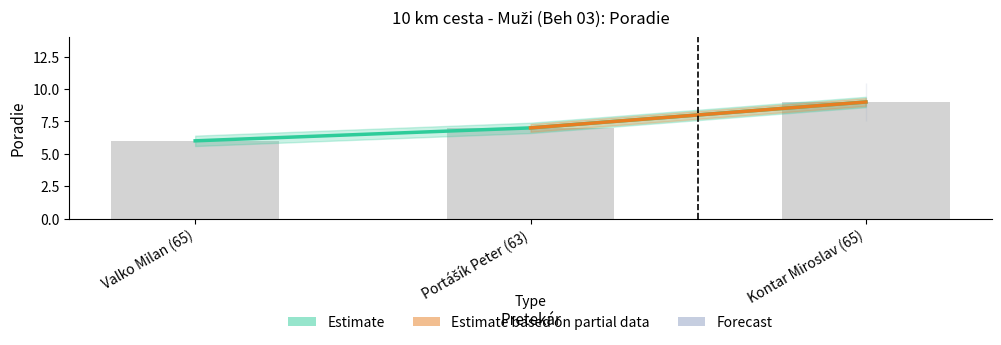

Are the bars grouped side by side (vs. stacked)?

No